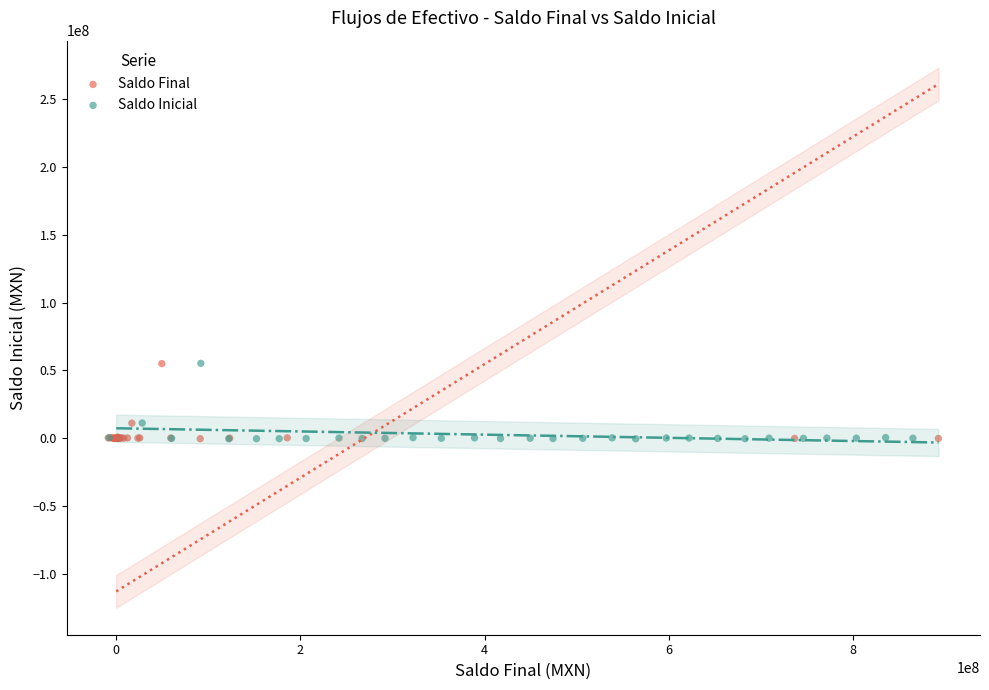

Which series has the widest spread of Y values?

Saldo Inicial